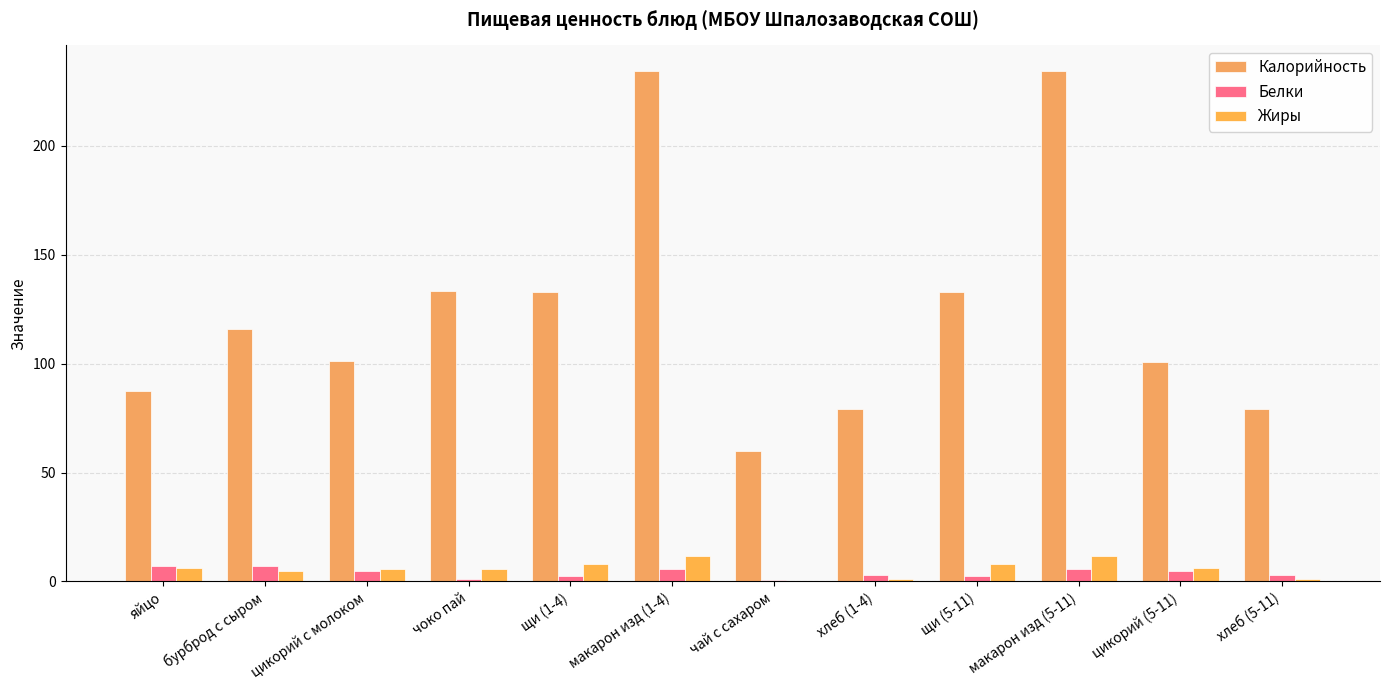

Does the chart contain stacked bars?

No